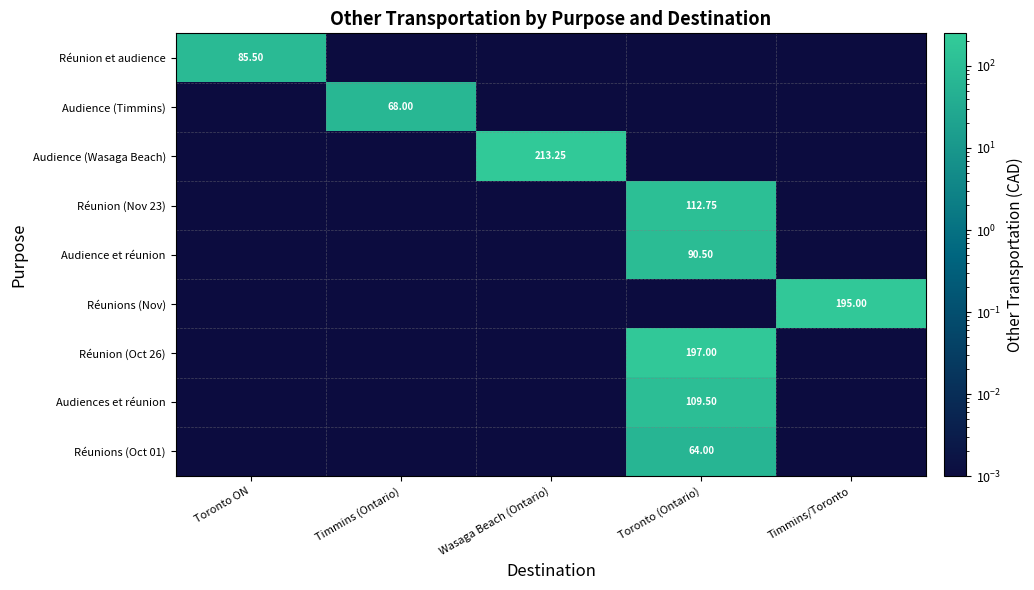

Rank the series at Timmins/Toronto from lowest to highest value.

Réunion et audience, Audience (Timmins), Audience (Wasaga Beach), Réunion (Nov 23), Audience et réunion, Réunion (Oct 26), Audiences et réunion, Réunions (Oct 01), Réunions (Nov)